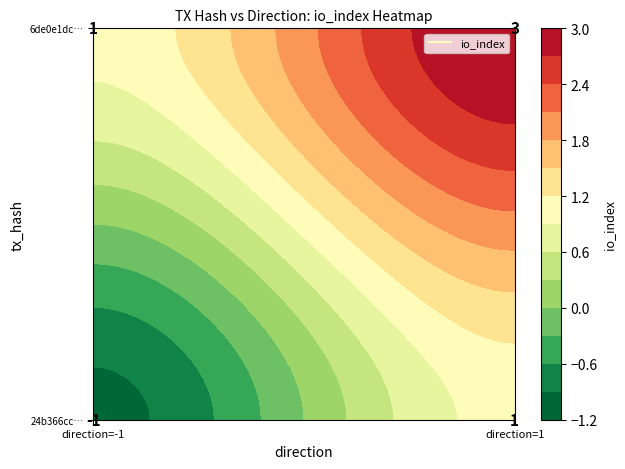

Between 0 and 1, which is larger?

1